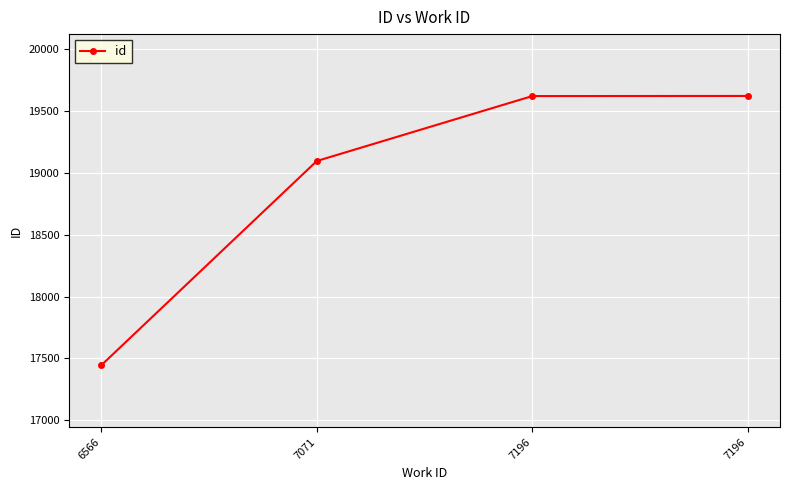

List the labels in order of value, largest first.

7196, 7196, 7071, 6566